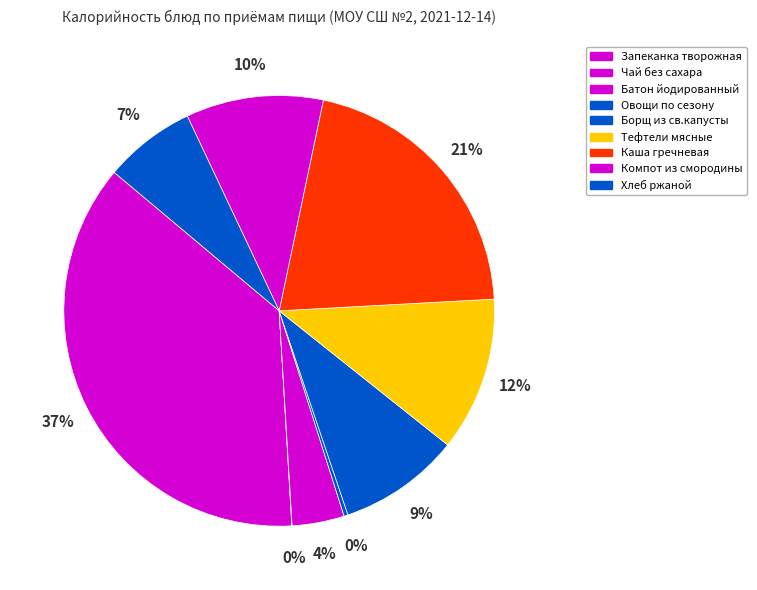

Is there a majority slice in this chart?

No